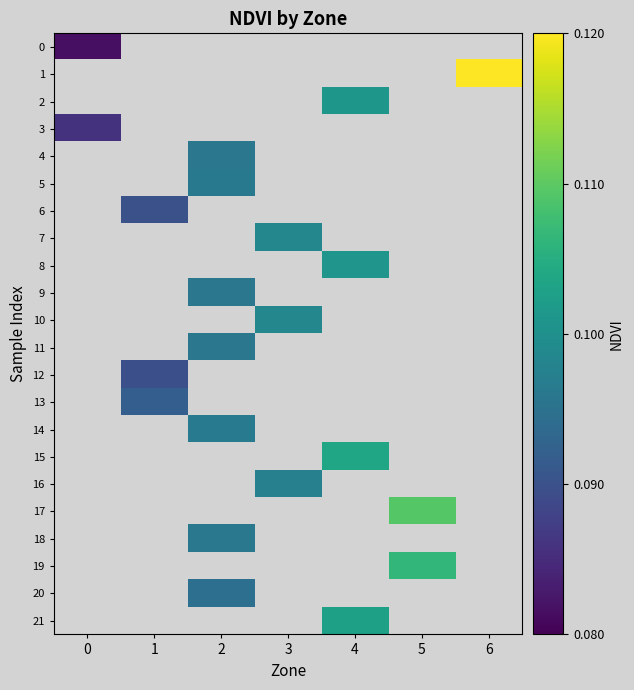

List the labels in order of 0 value, largest first.

0, 1, 2, 3, 4, 5, 6